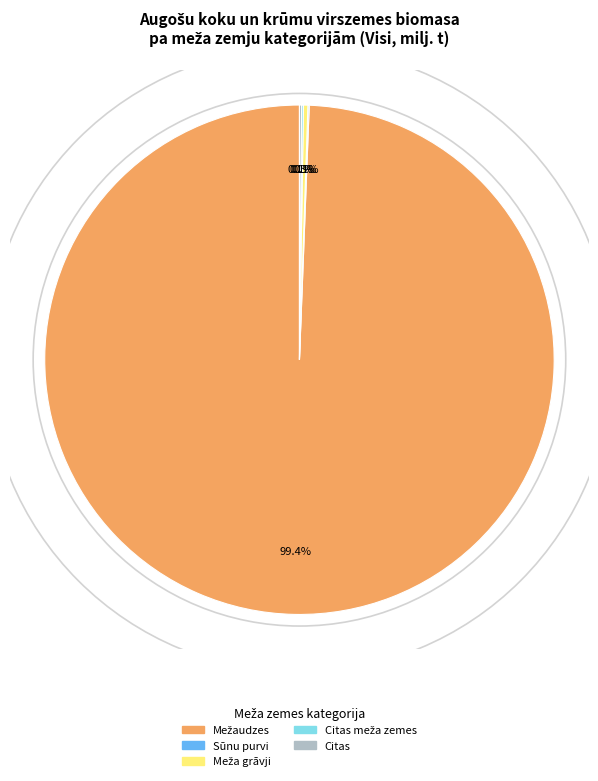

Is there any slice that represents more than half of the pie?

Yes